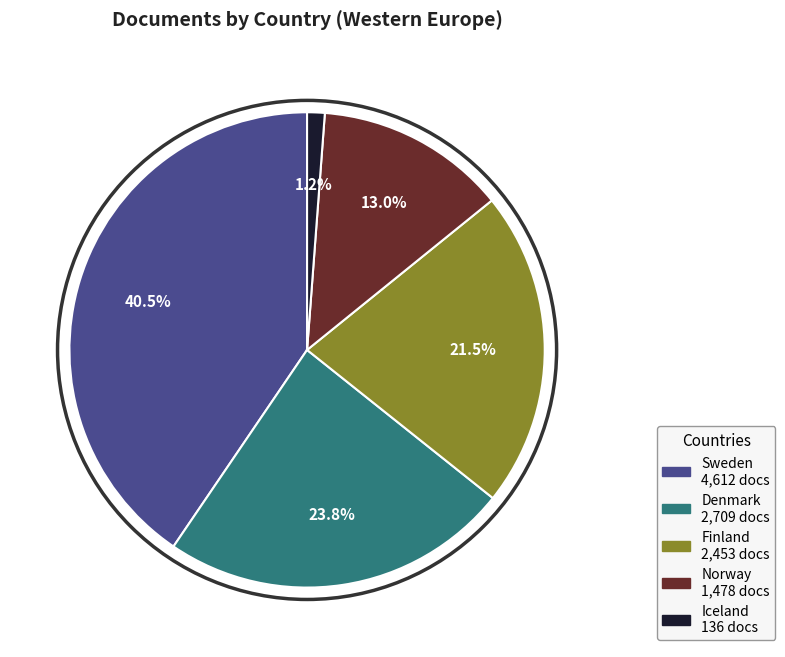

How many slices are in this pie chart?

5